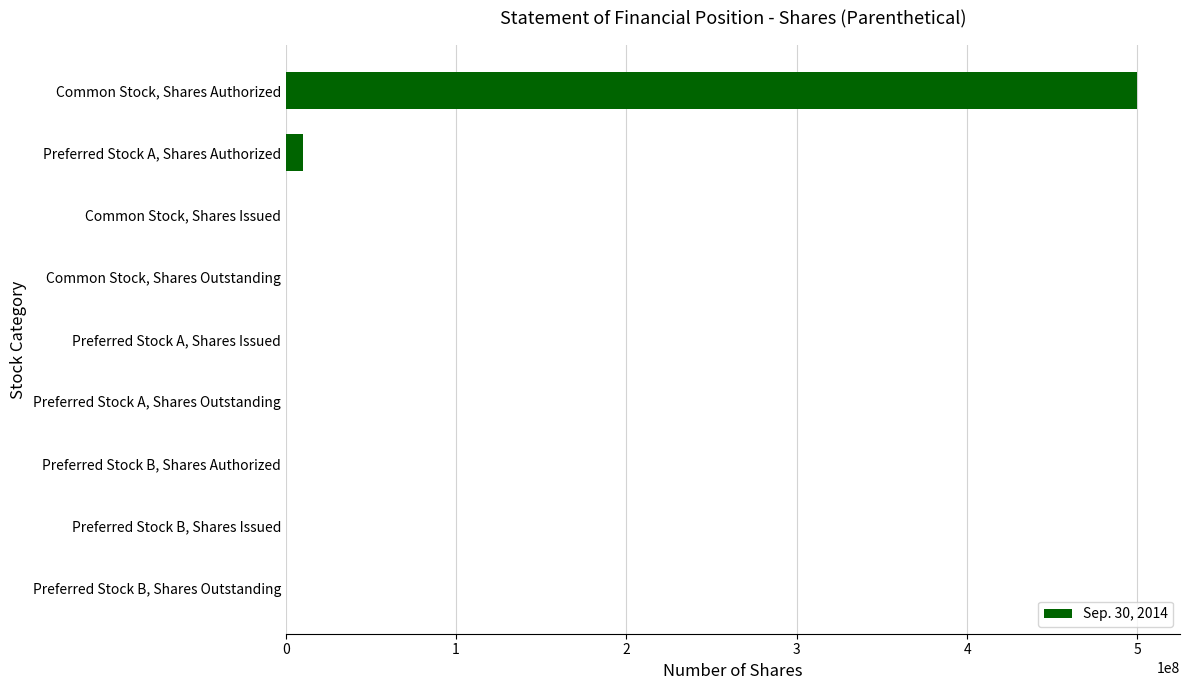

What is the sum of all values?

510919294